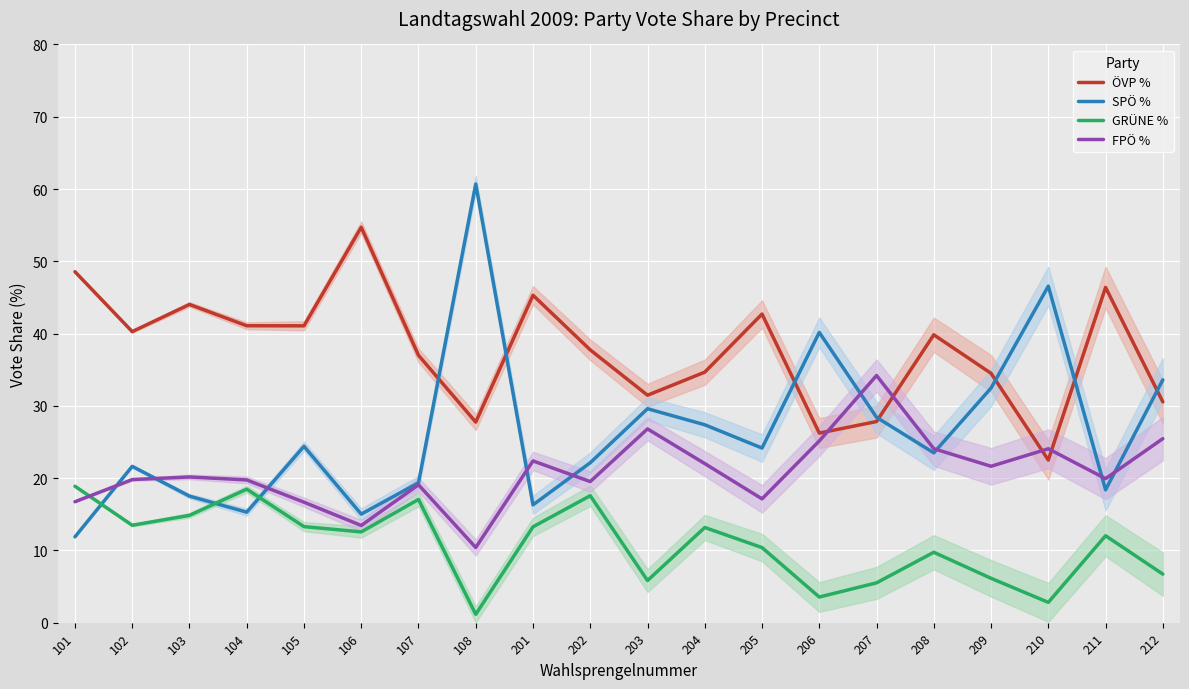

True or false: FPÖ % and SPÖ % intersect in this chart.

True